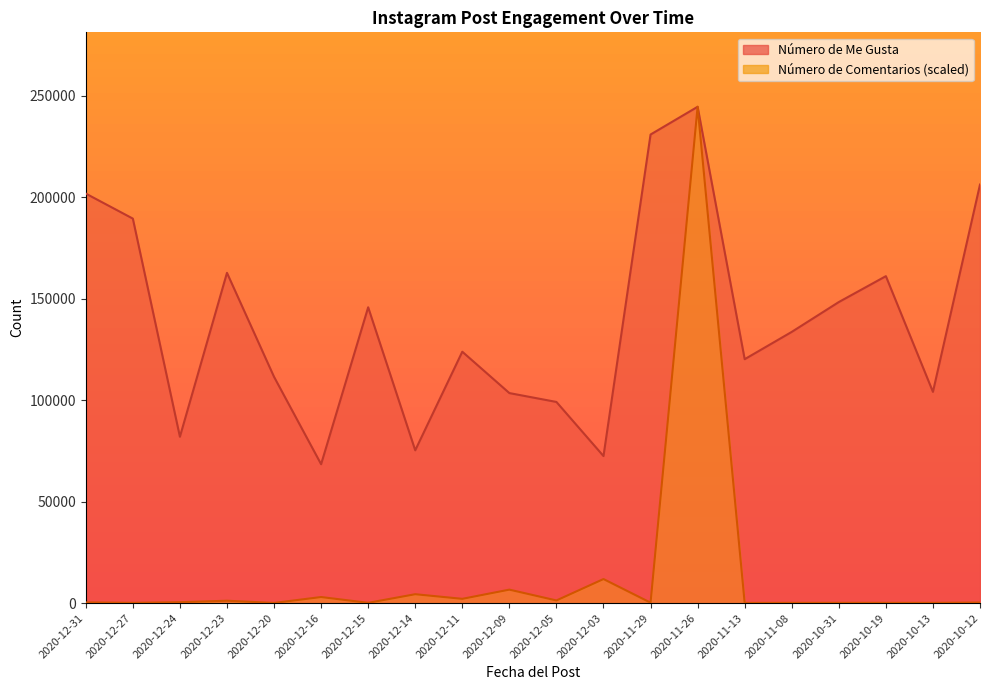

Rank the series by their maximum value, from highest to lowest.

Número de Me Gusta, Número de Comentarios